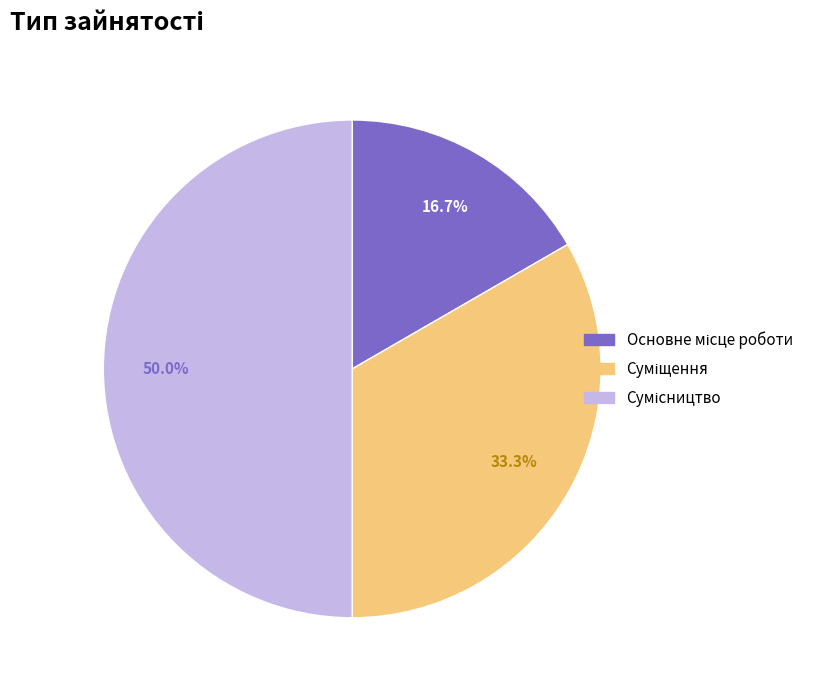

How many slices are in this pie chart?

3